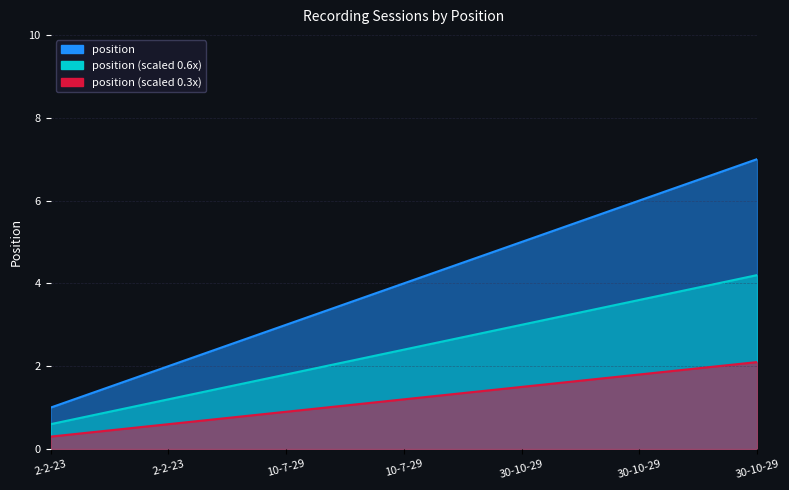

What is the difference between the values at 2-2-23 and 10-7-29?

3